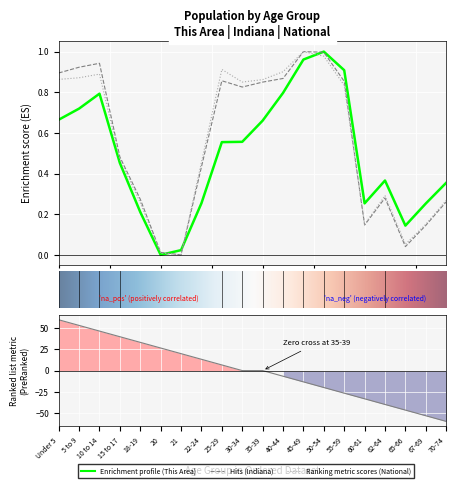

How many interior local peaks does the National series have?

4